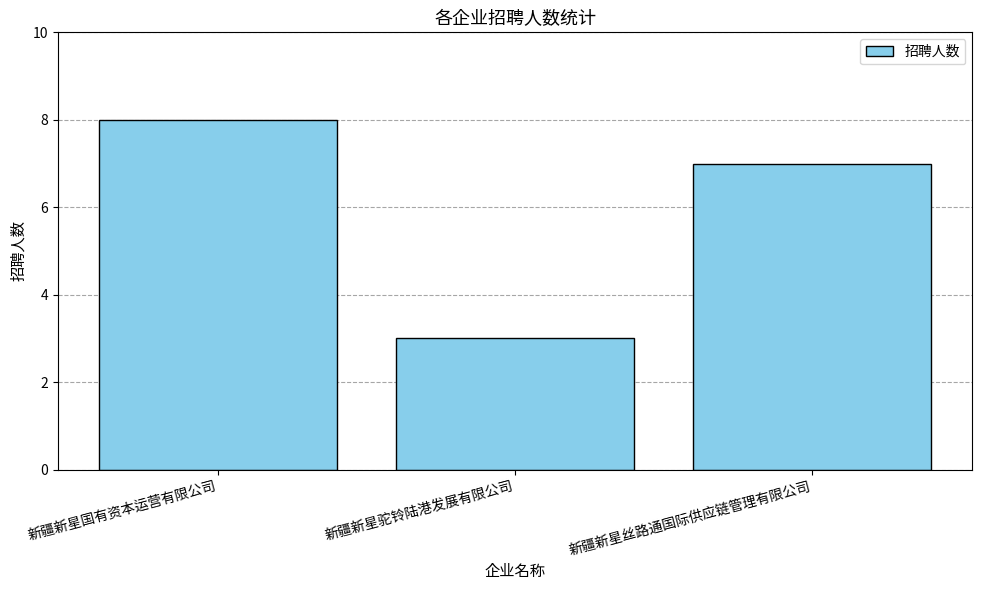

What position from the left is 新疆新星丝路通国际供应链管理有限公司?

3